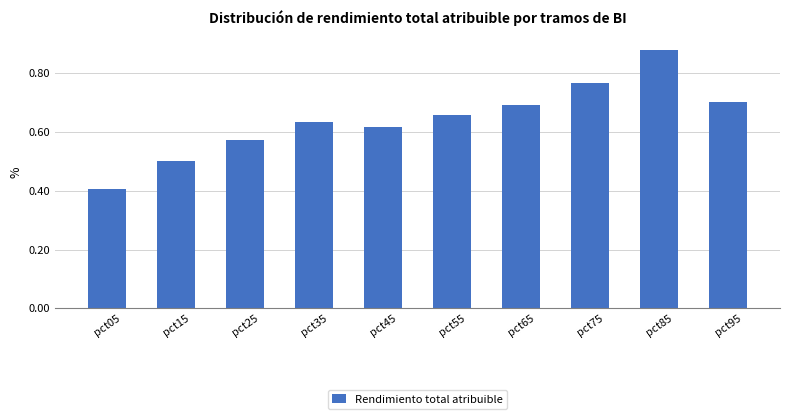

Between pct15 and pct05, which is larger?

pct15